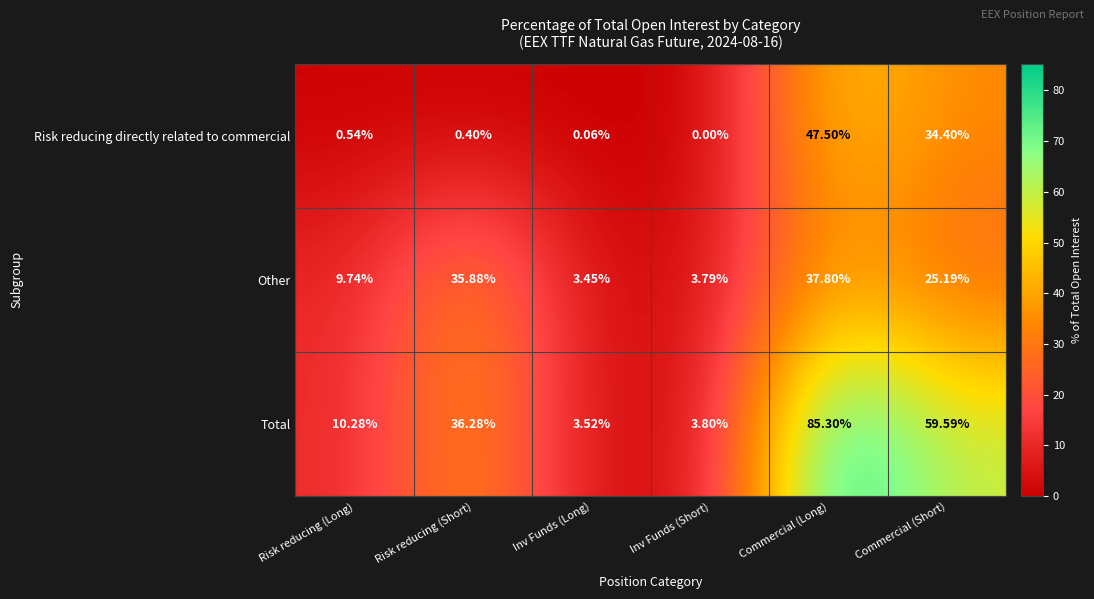

Where does the Total series first go above 36?

Risk reducing (Short)